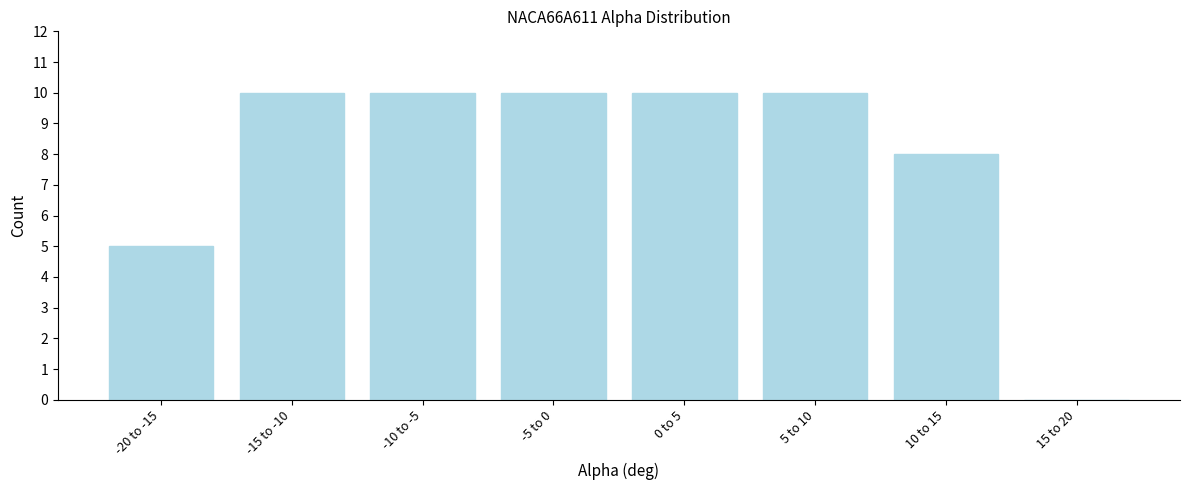

Reading left to right, what are all the values shown in this chart?

-20 to -15=5	-15 to -10=10	-10 to -5=10	-5 to 0=10	0 to 5=10	5 to 10=10	10 to 15=8	15 to 20=0